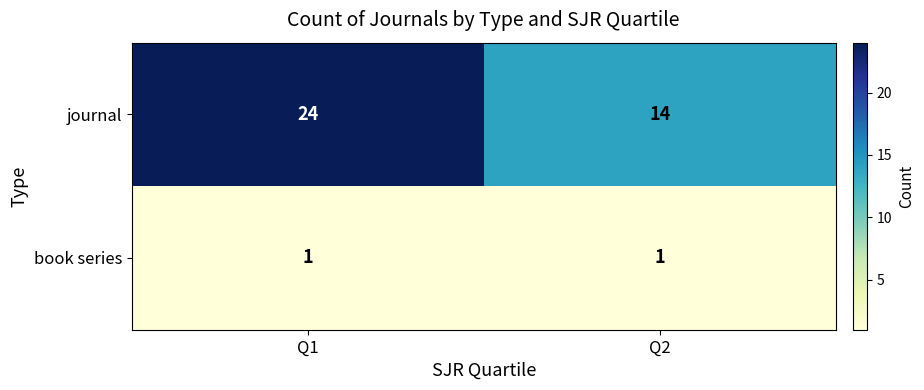

Which category has the lowest value in the journal series?

Q2